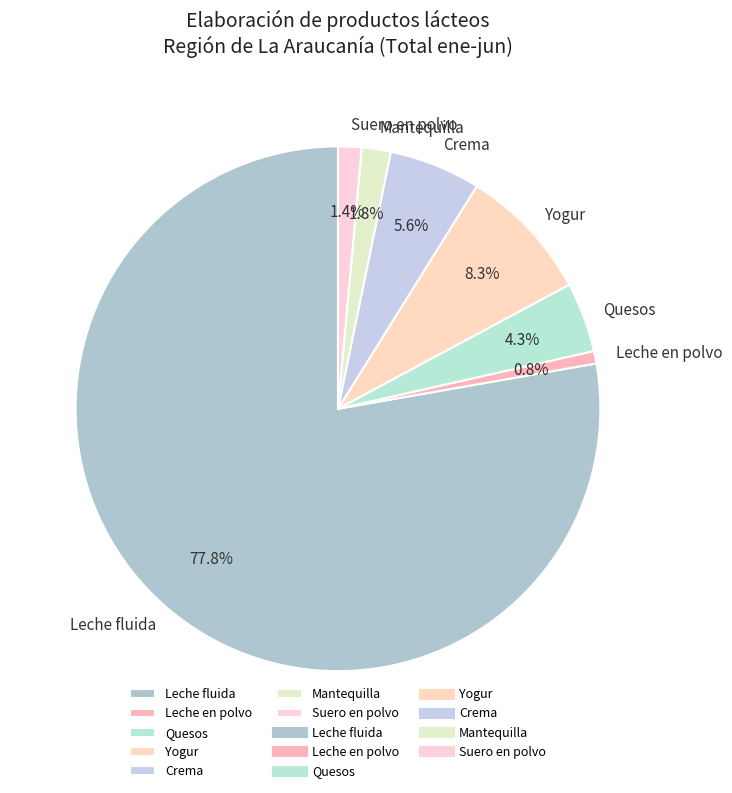

Which slice is the largest?

Leche fluida